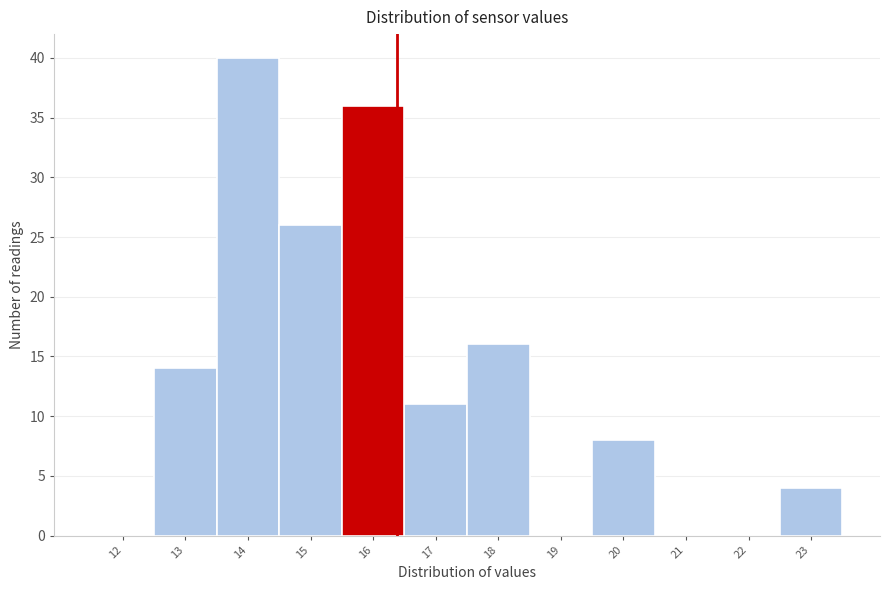

Reading left to right, transcribe all the data shown in this chart.

12=0	13=14	14=40	15=26	16=36	17=11	18=16	19=0	20=8	21=0	22=0	23=4